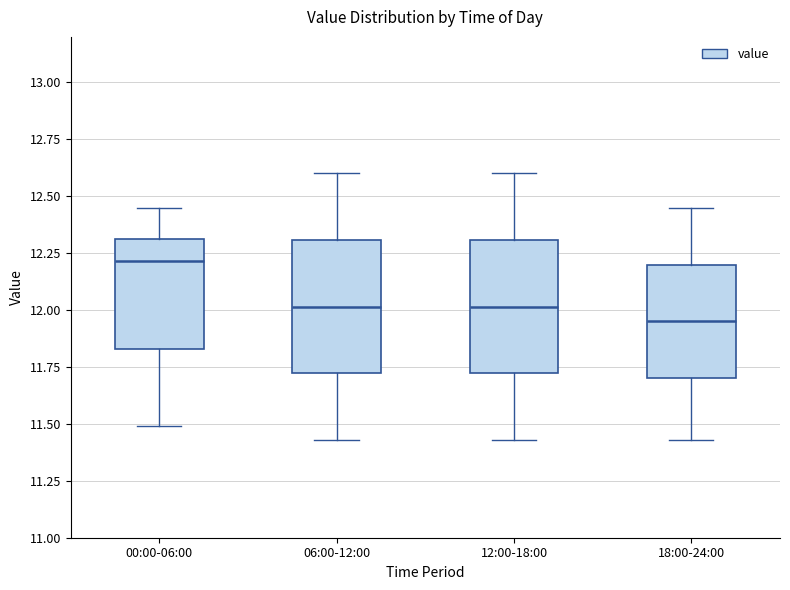

Reading left to right, transcribe this box plot: for each box, give where its median line is, the range the box spans, and where its two whiskers end, as read against the y-axis. The values are not printed on the chart, so give them approximately, as read against the axis.

00:00-06:00: median 12.20, box 11.85 to 12.30, whiskers 11.50 to 12.45
06:00-12:00: median 12.00, box 11.70 to 12.30, whiskers 11.45 to 12.60
12:00-18:00: median 12.00, box 11.70 to 12.30, whiskers 11.45 to 12.60
18:00-24:00: median 11.95, box 11.70 to 12.20, whiskers 11.45 to 12.45